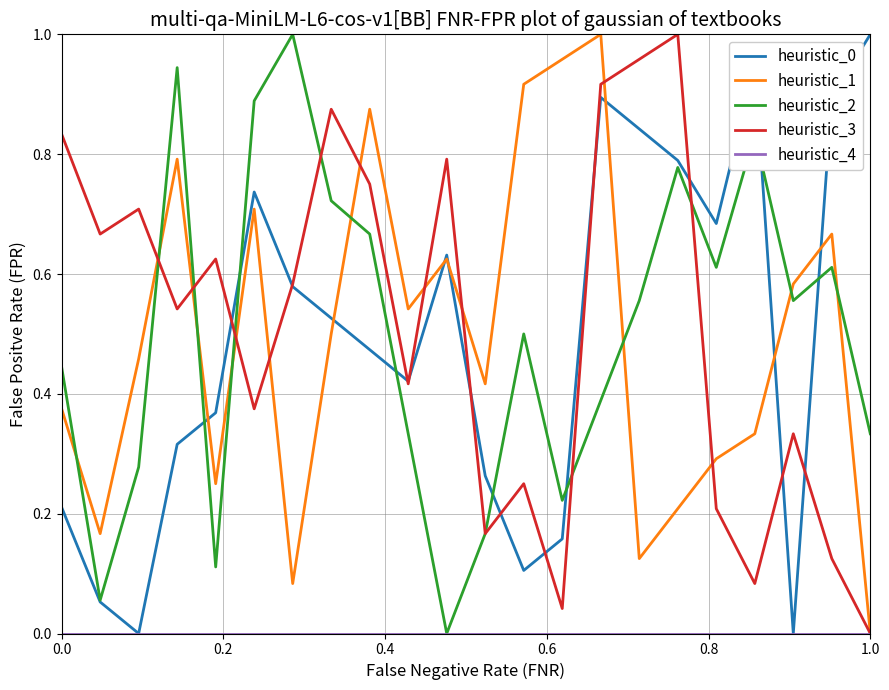

At how many categories does at least one series exceed 0?

22